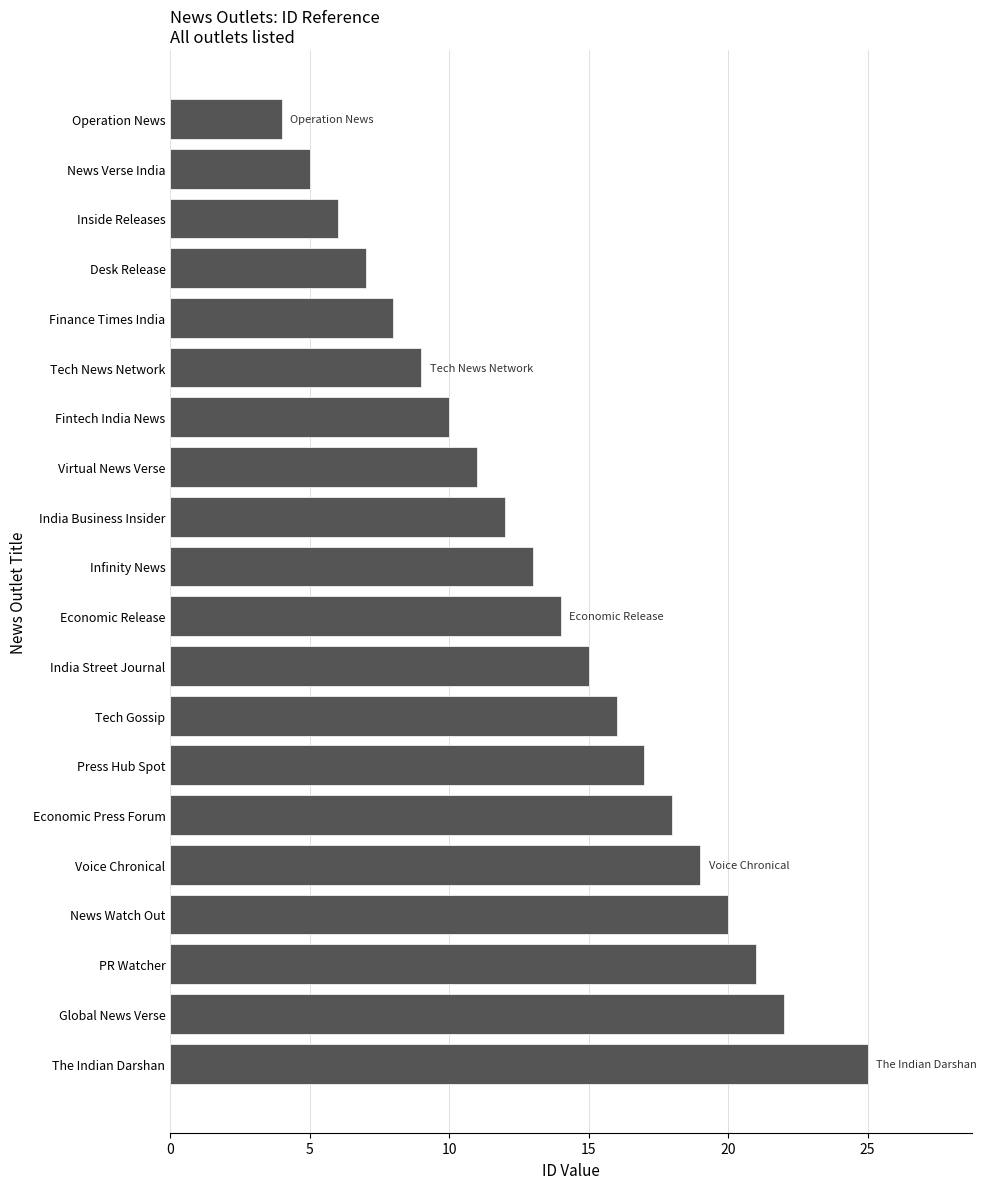

Which label corresponds to the smallest value in the chart?

Operation News